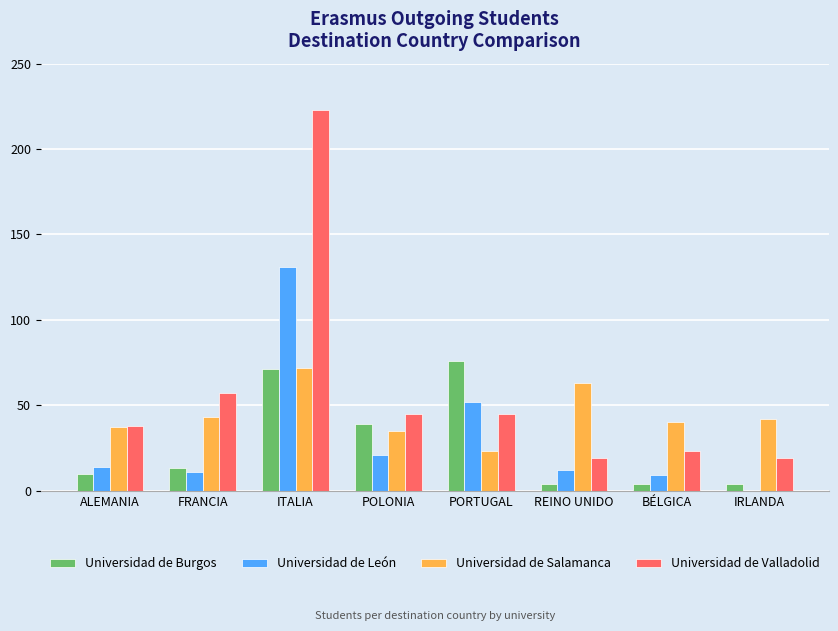

What is the maximum value shown in the chart?

223